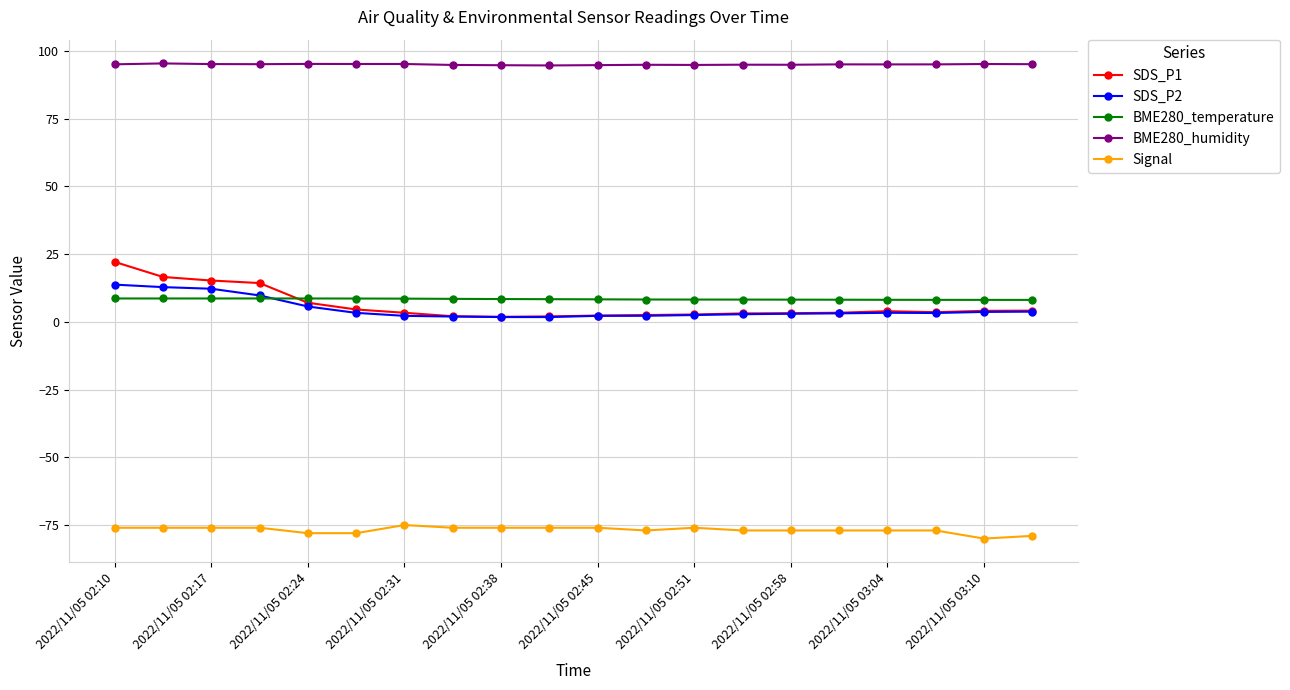

What is the maximum value for SDS_P2?

13.7